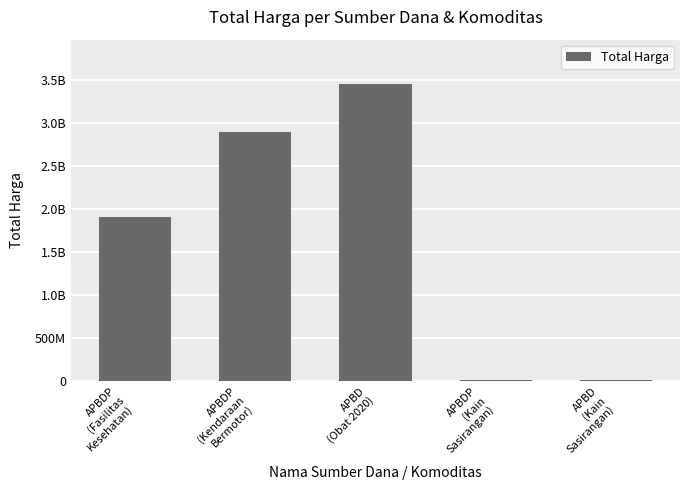

What is the label of the 1st bar from the right?

APBD
(Kain
Sasirangan)